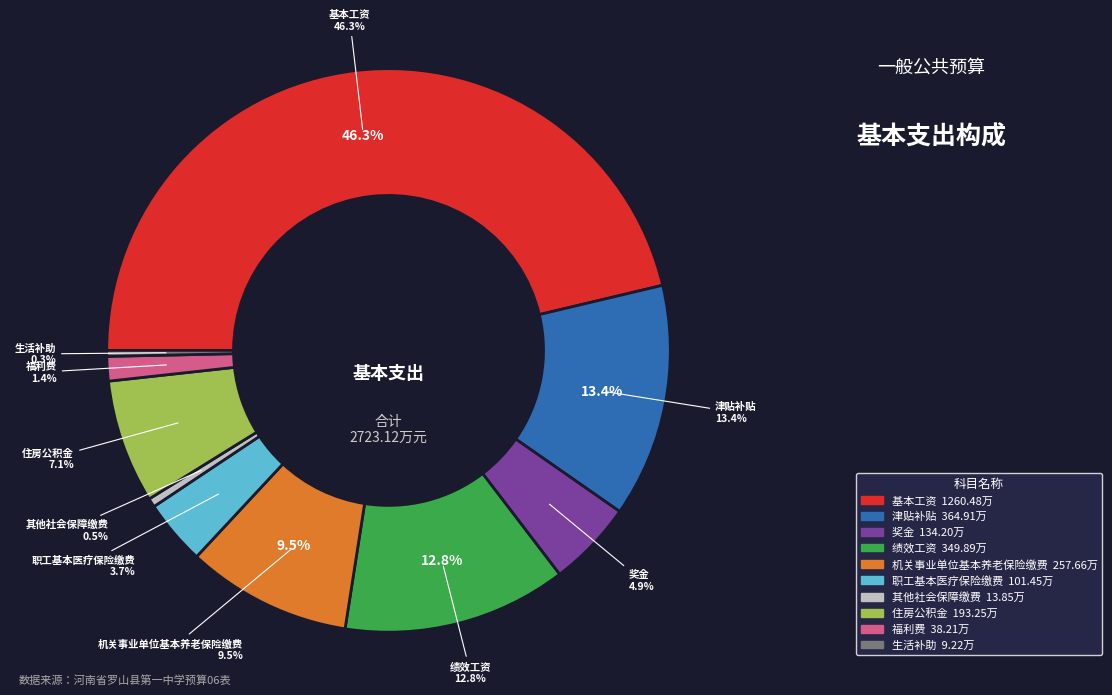

Do 福利费 and 其他社会保障缴费 together represent more than half of the pie?

No